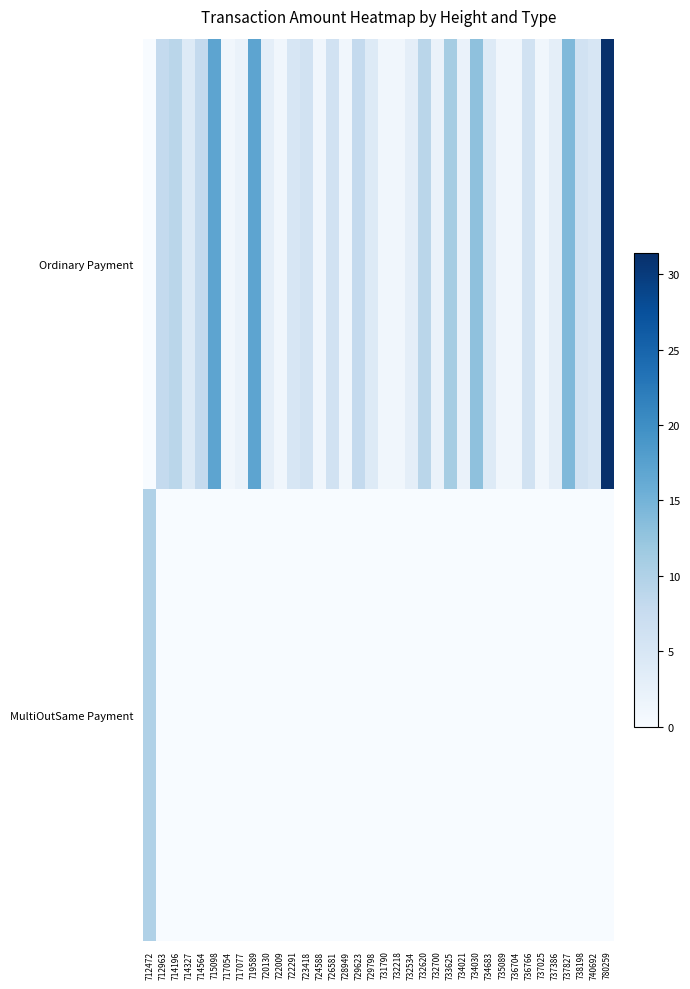

Reading right to left, what are all the values shown in this chart?

Ordinary Payment: 780259=31.4	740692=5.0	738198=6.0	737827=14.0	737386=3.0	737025=1.0	736766=6.0	736704=1.0	735089=1.0	734683=4.0	734030=13.0	734021=2.0	733625=11.0	732700=2.0	732620=9.0	732534=3.0	732218=1.0	731790=1.0	729798=4.0	729623=8.0	728949=1.0	726581=6.0	724588=1.0	723418=6.0	722291=5.0	722009=1.0	720130=3.0	719589=17.0	717077=2.0	717054=1.0	715098=17.0	714564=8.0	714327=4.0	714196=9.0	712963=8.0	712472=0.0
MultiOutSame Payment: 780259=0.0	740692=0.0	738198=0.0	737827=0.0	737386=0.0	737025=0.0	736766=0.0	736704=0.0	735089=0.0	734683=0.0	734030=0.0	734021=0.0	733625=0.0	732700=0.0	732620=0.0	732534=0.0	732218=0.0	731790=0.0	729798=0.0	729623=0.0	728949=0.0	726581=0.0	724588=0.0	723418=0.0	722291=0.0	722009=0.0	720130=0.0	719589=0.0	717077=0.0	717054=0.0	715098=0.0	714564=0.0	714327=0.0	714196=0.0	712963=0.0	712472=10.0